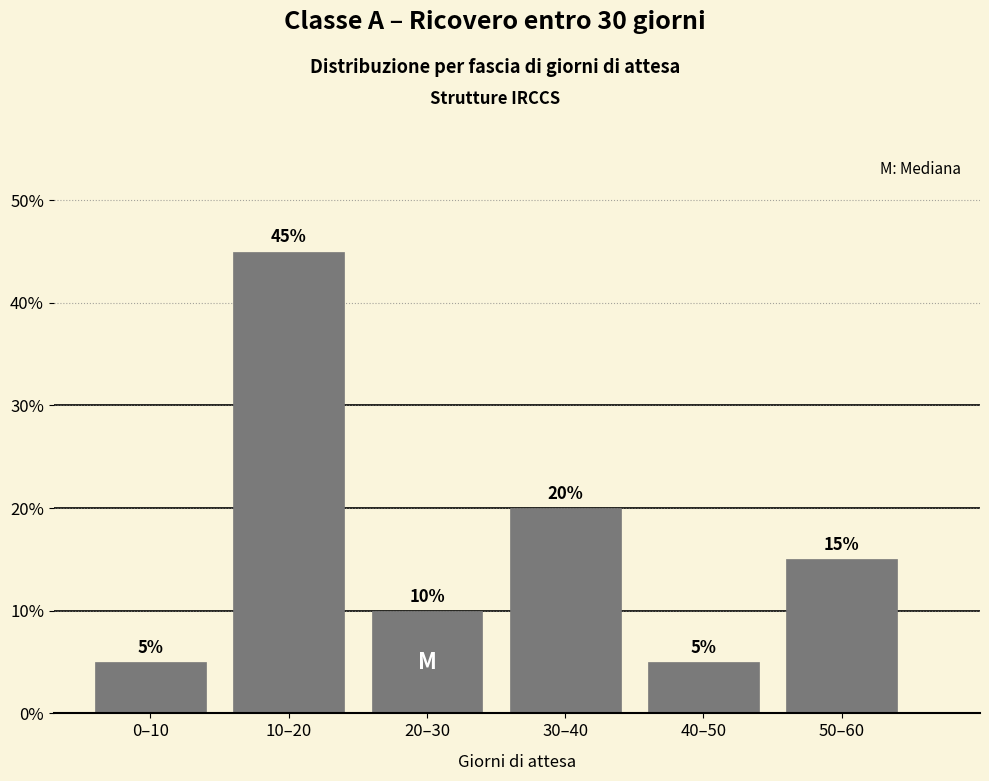

Reading left to right, list all the values displayed in this chart.

0–10=5	10–20=45	20–30=10	30–40=20	40–50=5	50–60=15